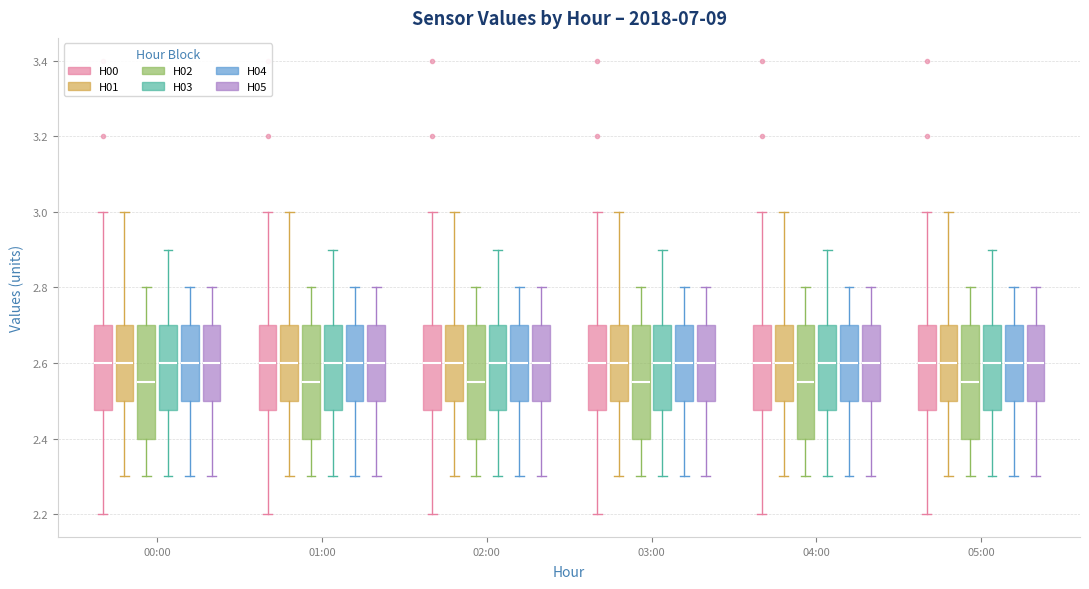

Reading left to right, read every box against the y-axis: the position of its median line, the range the box covers, and the ends of its whiskers. The values are not printed on the chart, so give them approximately, as read against the axis.

00:00 (H00): median 2.60, box 2.48 to 2.70, whiskers 2.20 to 3.00
00:00 (H01): median 2.60, box 2.50 to 2.70, whiskers 2.30 to 3.00
00:00 (H02): median 2.56, box 2.40 to 2.70, whiskers 2.30 to 2.80
00:00 (H03): median 2.60, box 2.48 to 2.70, whiskers 2.30 to 2.90
00:00 (H04): median 2.60, box 2.50 to 2.70, whiskers 2.30 to 2.80
00:00 (H05): median 2.60, box 2.50 to 2.70, whiskers 2.30 to 2.80
01:00 (H00): median 2.60, box 2.48 to 2.70, whiskers 2.20 to 3.00
01:00 (H01): median 2.60, box 2.50 to 2.70, whiskers 2.30 to 3.00
01:00 (H02): median 2.56, box 2.40 to 2.70, whiskers 2.30 to 2.80
01:00 (H03): median 2.60, box 2.48 to 2.70, whiskers 2.30 to 2.90
01:00 (H04): median 2.60, box 2.50 to 2.70, whiskers 2.30 to 2.80
01:00 (H05): median 2.60, box 2.50 to 2.70, whiskers 2.30 to 2.80
02:00 (H00): median 2.60, box 2.48 to 2.70, whiskers 2.20 to 3.00
02:00 (H01): median 2.60, box 2.50 to 2.70, whiskers 2.30 to 3.00
02:00 (H02): median 2.56, box 2.40 to 2.70, whiskers 2.30 to 2.80
02:00 (H03): median 2.60, box 2.48 to 2.70, whiskers 2.30 to 2.90
02:00 (H04): median 2.60, box 2.50 to 2.70, whiskers 2.30 to 2.80
02:00 (H05): median 2.60, box 2.50 to 2.70, whiskers 2.30 to 2.80
03:00 (H00): median 2.60, box 2.48 to 2.70, whiskers 2.20 to 3.00
03:00 (H01): median 2.60, box 2.50 to 2.70, whiskers 2.30 to 3.00
03:00 (H02): median 2.56, box 2.40 to 2.70, whiskers 2.30 to 2.80
03:00 (H03): median 2.60, box 2.48 to 2.70, whiskers 2.30 to 2.90
03:00 (H04): median 2.60, box 2.50 to 2.70, whiskers 2.30 to 2.80
03:00 (H05): median 2.60, box 2.50 to 2.70, whiskers 2.30 to 2.80
04:00 (H00): median 2.60, box 2.48 to 2.70, whiskers 2.20 to 3.00
04:00 (H01): median 2.60, box 2.50 to 2.70, whiskers 2.30 to 3.00
04:00 (H02): median 2.56, box 2.40 to 2.70, whiskers 2.30 to 2.80
04:00 (H03): median 2.60, box 2.48 to 2.70, whiskers 2.30 to 2.90
04:00 (H04): median 2.60, box 2.50 to 2.70, whiskers 2.30 to 2.80
04:00 (H05): median 2.60, box 2.50 to 2.70, whiskers 2.30 to 2.80
05:00 (H00): median 2.60, box 2.48 to 2.70, whiskers 2.20 to 3.00
05:00 (H01): median 2.60, box 2.50 to 2.70, whiskers 2.30 to 3.00
05:00 (H02): median 2.56, box 2.40 to 2.70, whiskers 2.30 to 2.80
05:00 (H03): median 2.60, box 2.48 to 2.70, whiskers 2.30 to 2.90
05:00 (H04): median 2.60, box 2.50 to 2.70, whiskers 2.30 to 2.80
05:00 (H05): median 2.60, box 2.50 to 2.70, whiskers 2.30 to 2.80